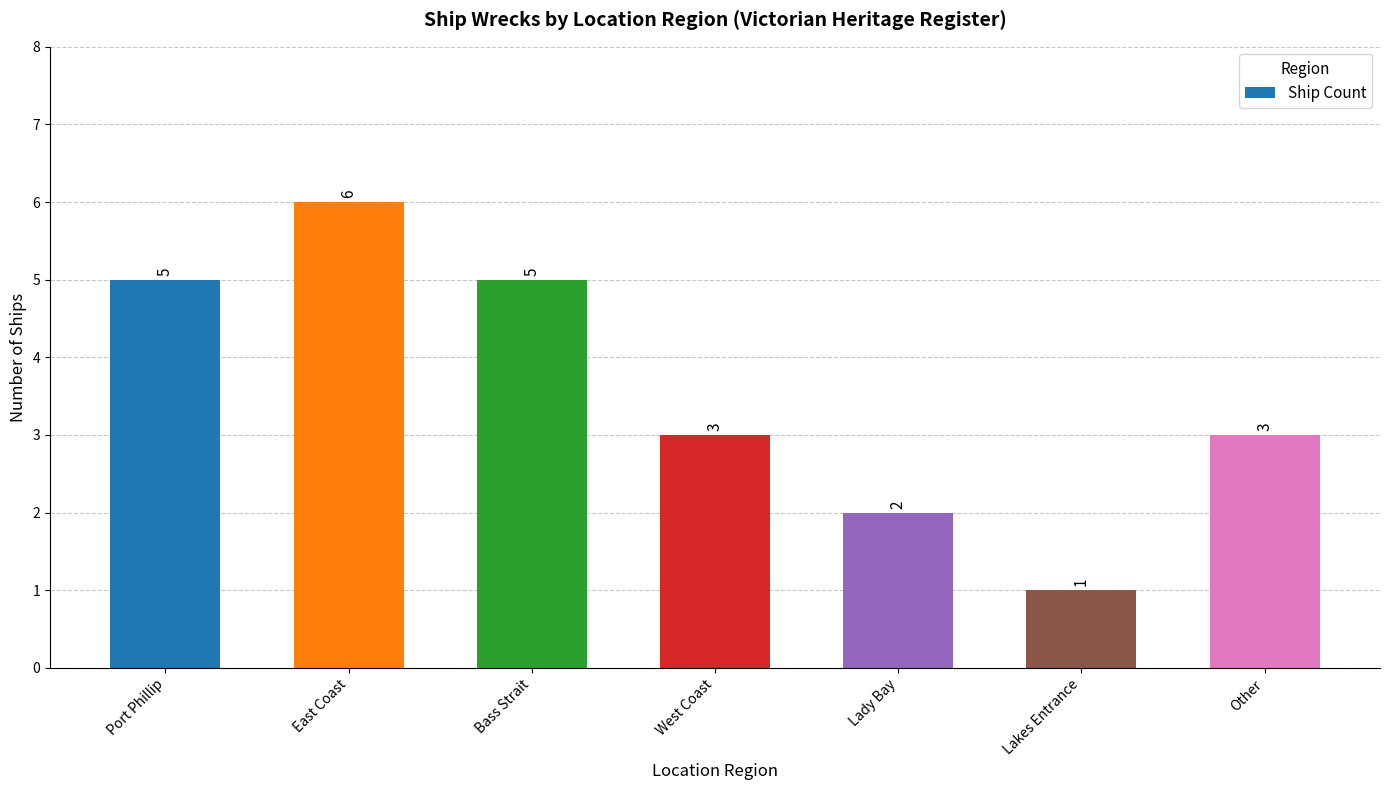

What position from the right is Other?

1